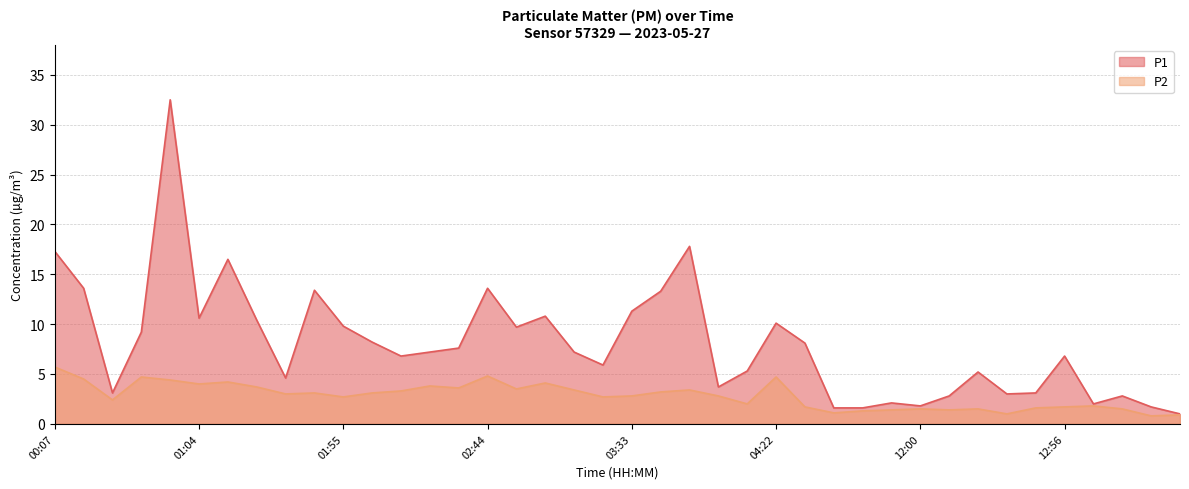

Which series changed the most between 00:44 and 04:32?

P2